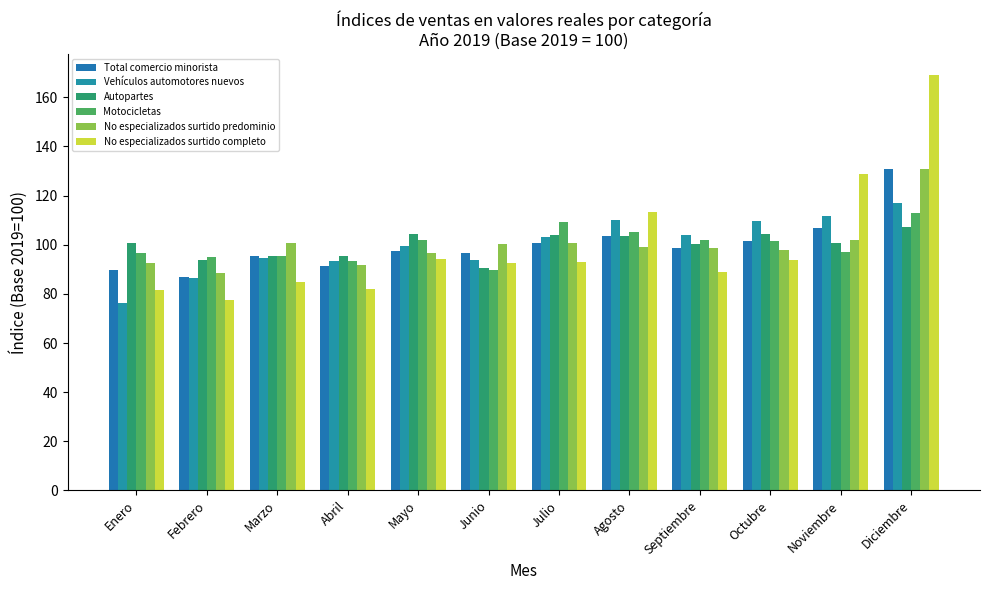

What is the difference between the maximum and minimum values in the Vehículos automotores nuevos series?

40.7